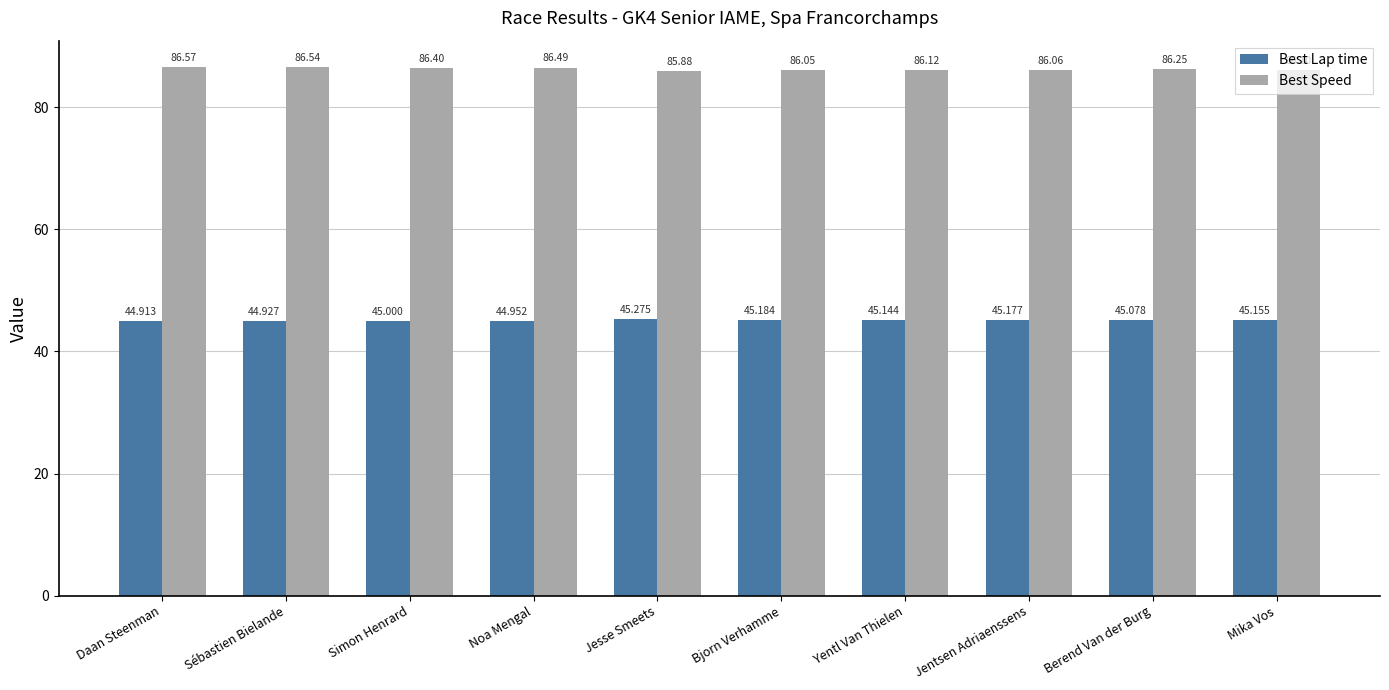

What is the label of the 4th bar from the left?

Noa Mengal